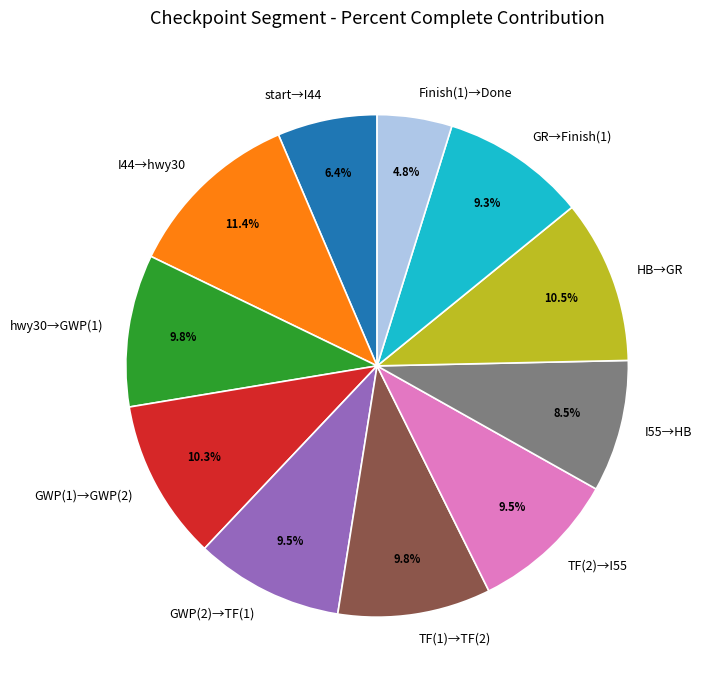

Is there a majority slice in this chart?

No